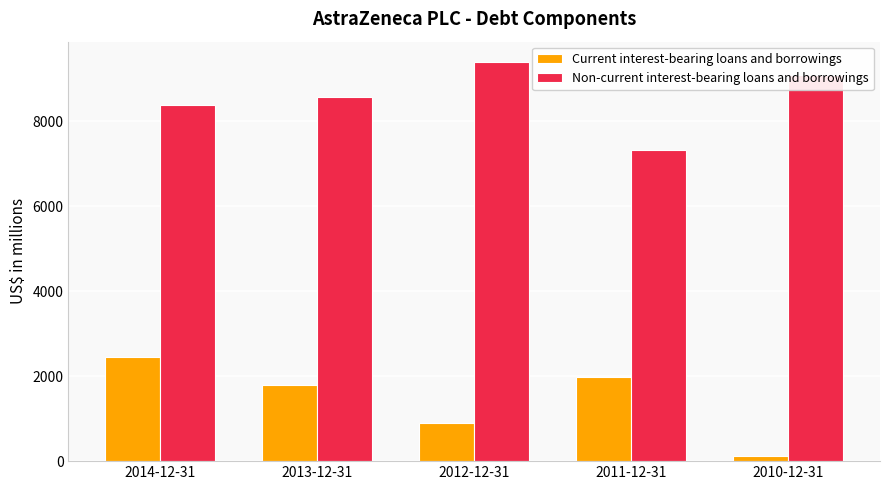

What is the lowest value of the Non-current interest-bearing loans and borrowings series?

7338